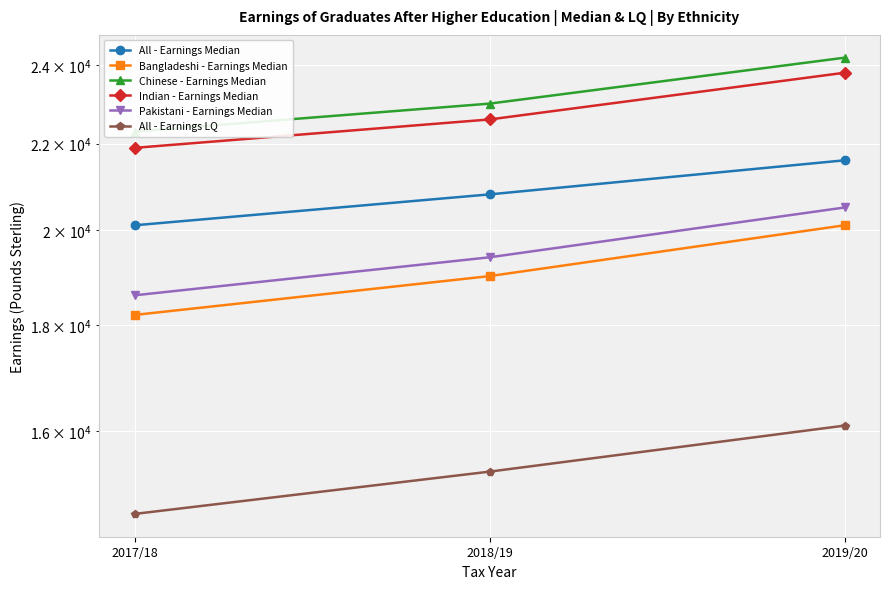

What is the label of the 1st point from the left?

2017/18